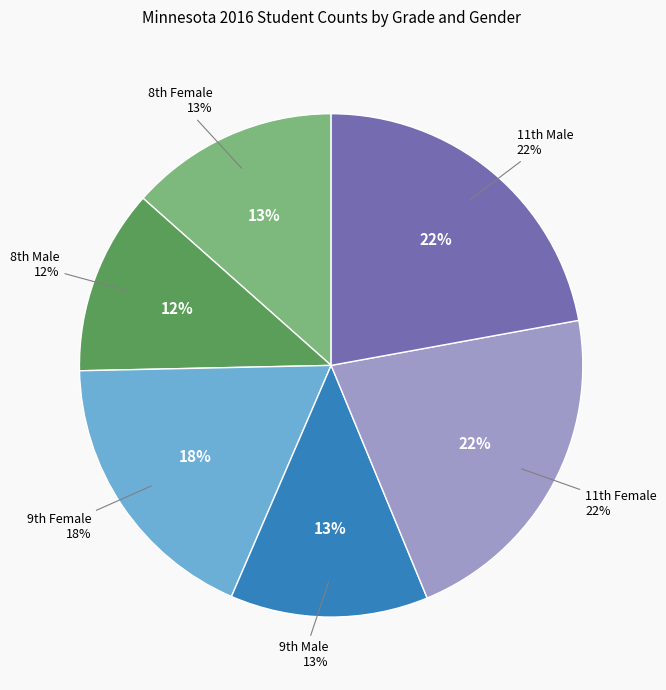

How many slices are in this pie chart?

6